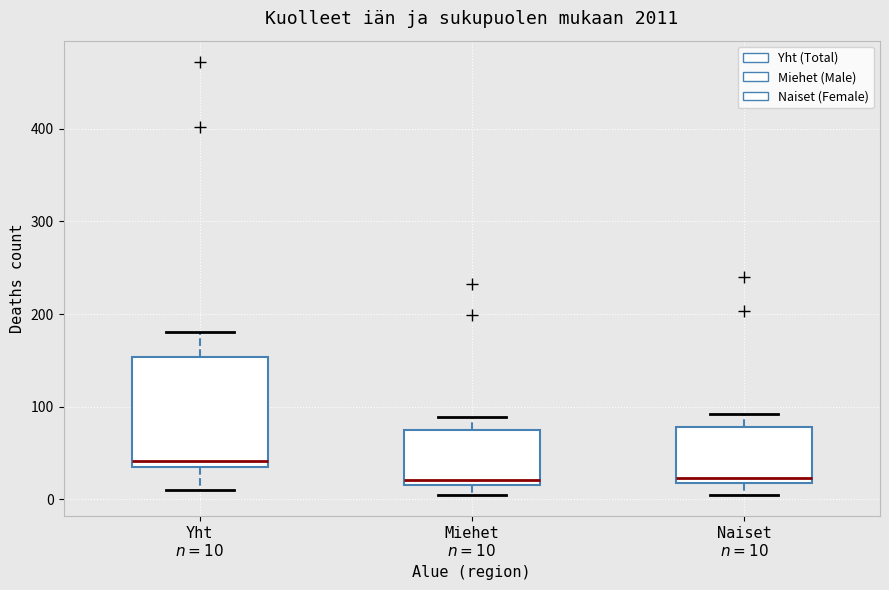

Reading left to right, transcribe this box plot: for each box, give where its median line is, the range the box spans, and where its two whiskers end, as read against the y-axis. The values are not printed on the chart, so give them approximately, as read against the axis.

Yht $n=10$: median 40, box 30 to 150, whiskers 10 to 180
Miehet $n=10$: median 20 (just above the box's lower edge), box 20 to 80, whiskers 10 to 90
Naiset $n=10$: median 20 (just above the box's lower edge), box 20 to 80, whiskers 10 to 90